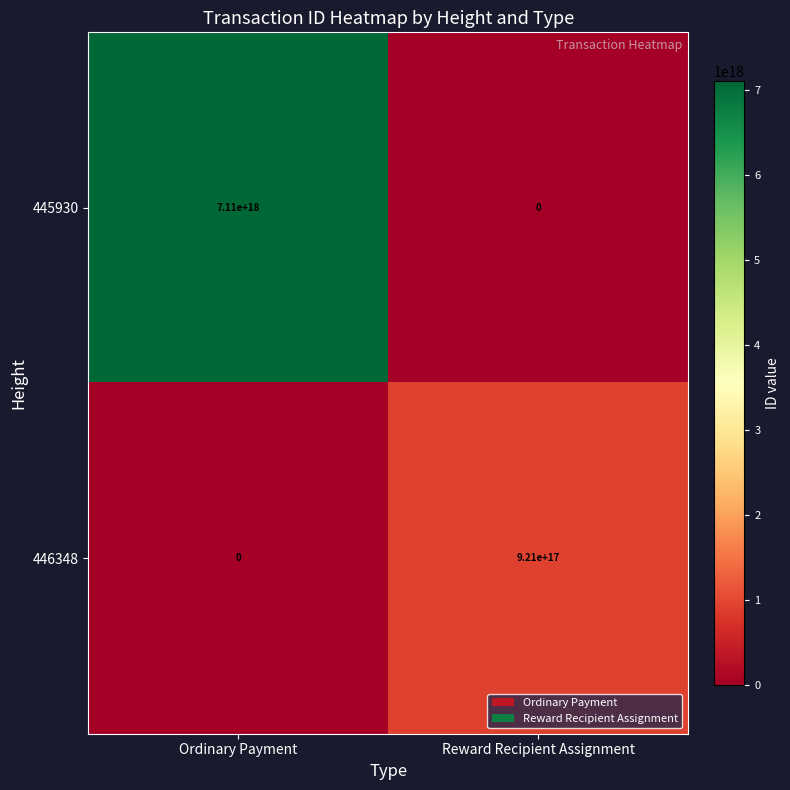

The value of 446348 at Reward Recipient Assignment is 921000000000000000. True or false?

True